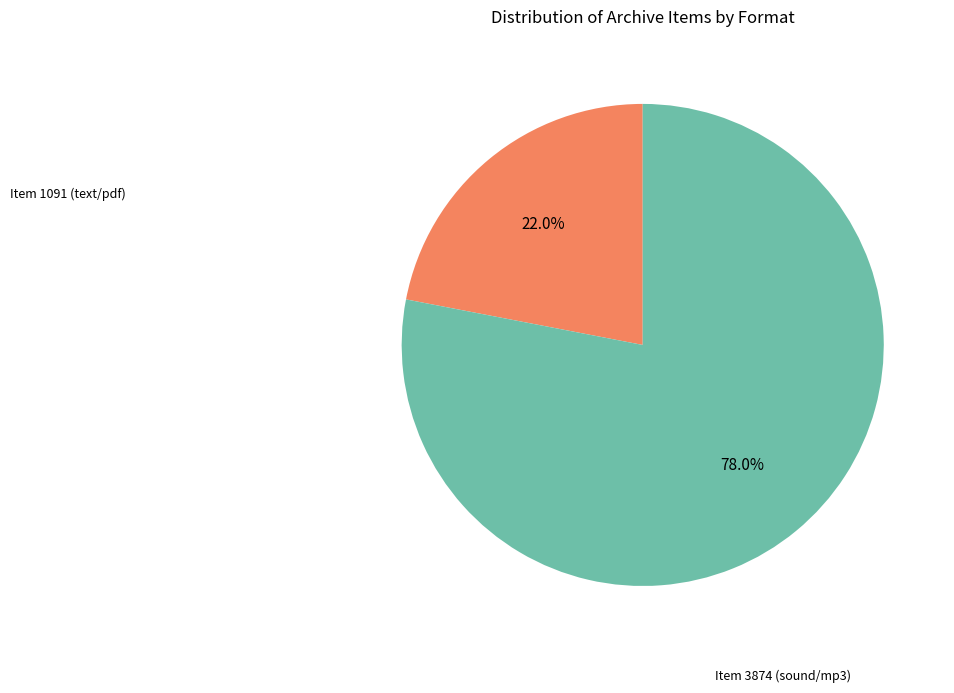

Does any single category account for the majority?

Yes